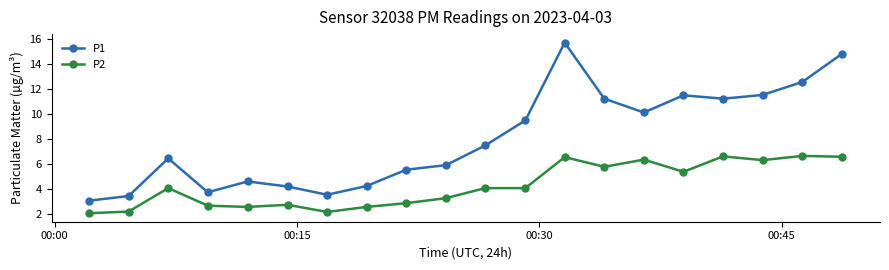

True or false: P2 and P1 intersect in this chart.

False